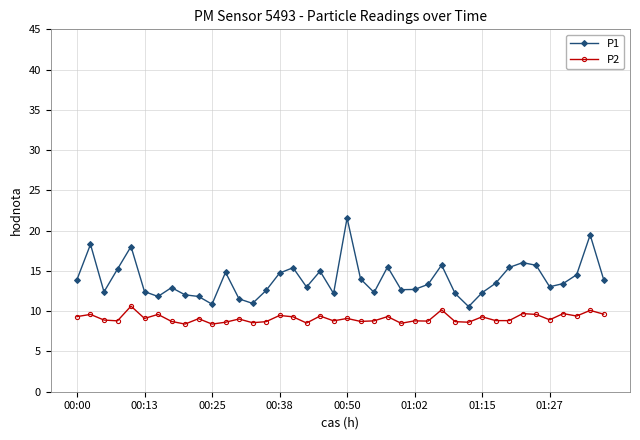

Which series has the largest total across all categories?

P1